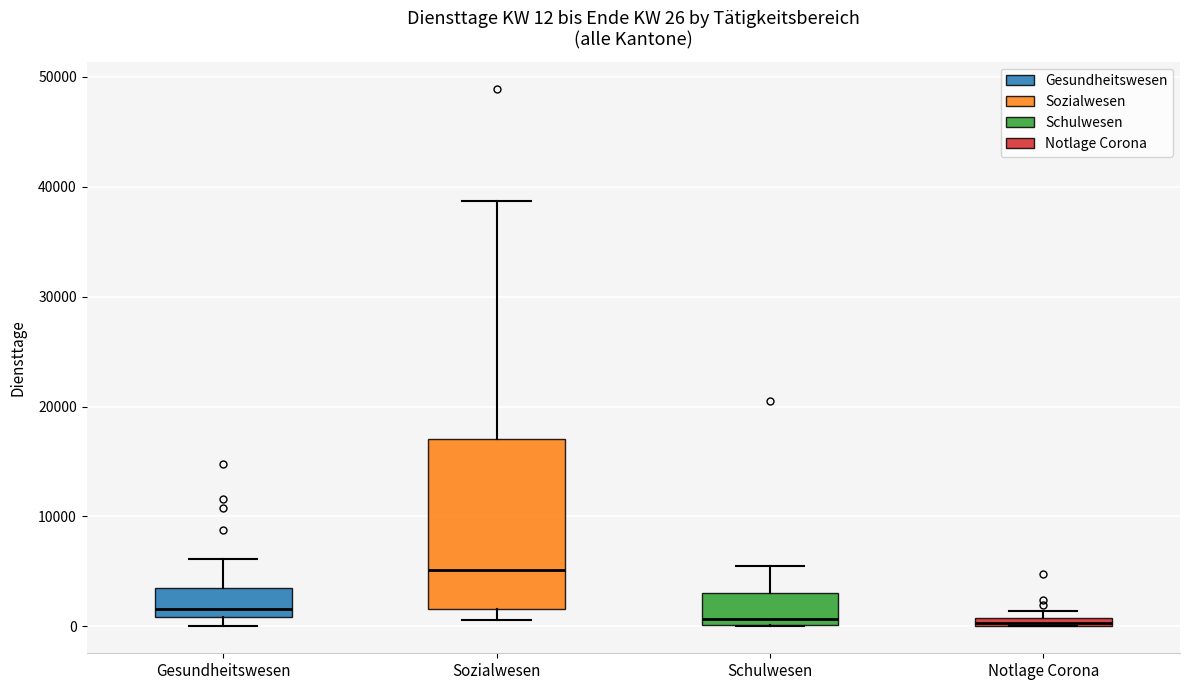

Comparing the boxes themselves (not the whiskers), which one is the tallest?

Sozialwesen